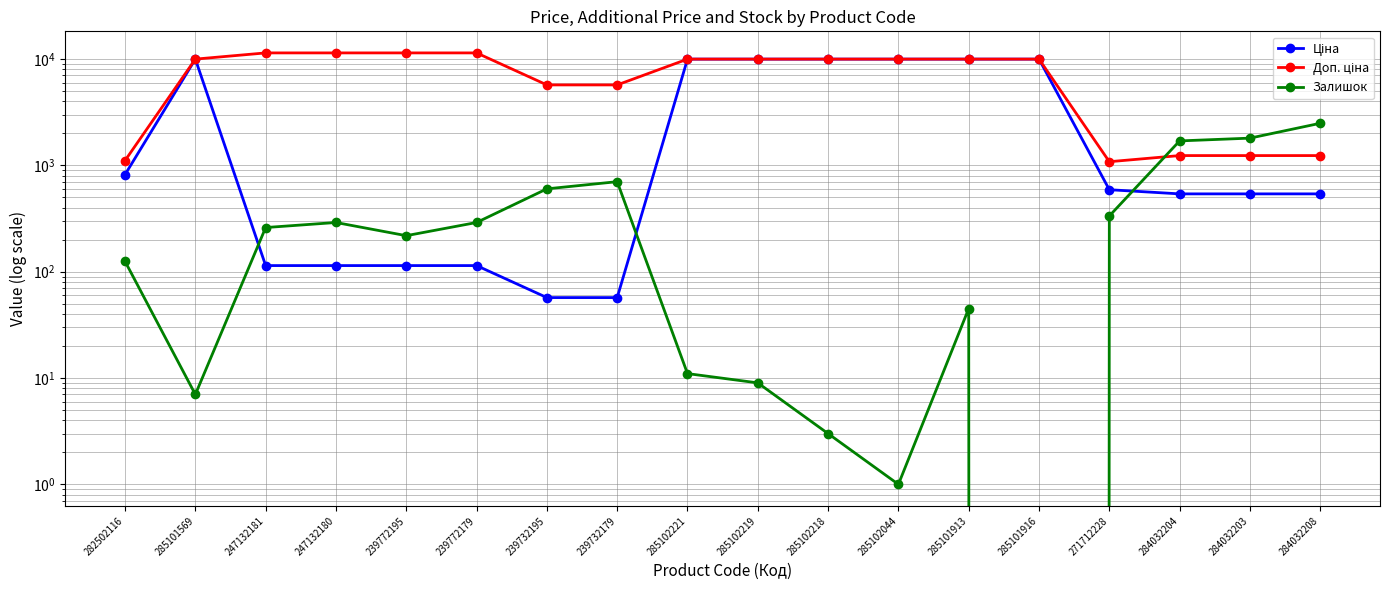

What position from the left is 284032204?

16